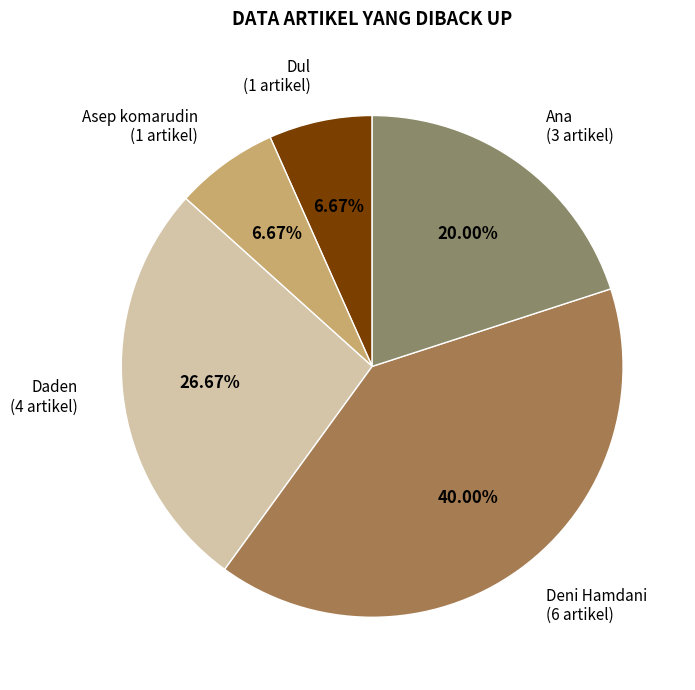

Which has a higher value, Ana or Daden?

Daden